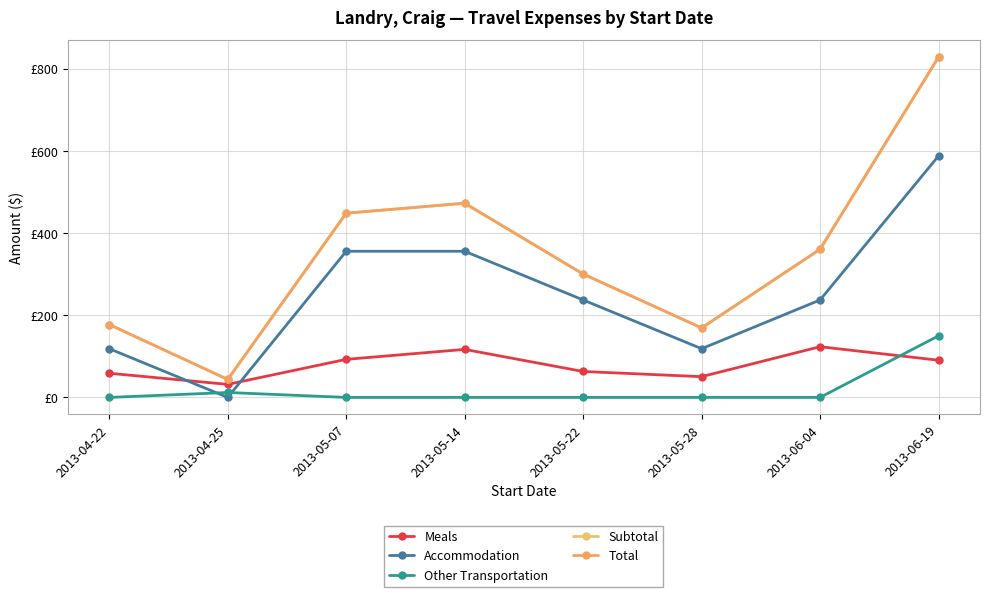

What is the total value across all series at 2013-04-22?

532.5